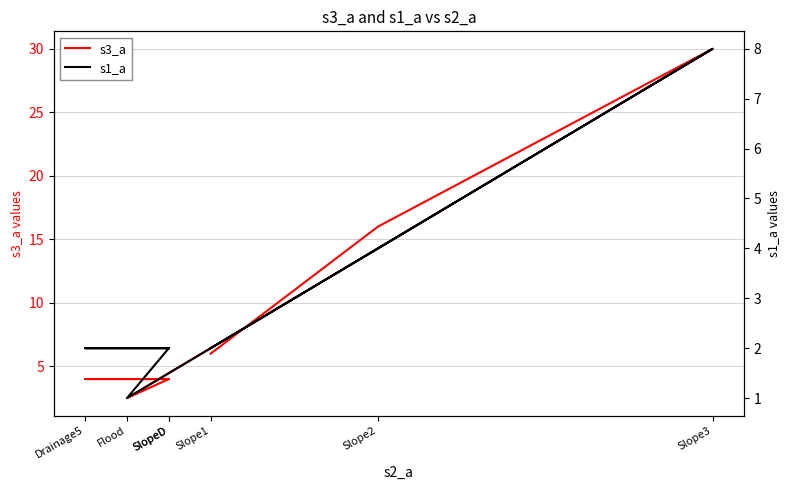

Reading right to left, extract all data points from this chart.

s3_a: SlopeD=4.0	Drainage5=4.0	SlopeD=4.0	Flood=2.5	Slope3=30.0	Slope2=16.0	Slope1=6.0
s1_a: SlopeD=2.0	Drainage5=2.0	SlopeD=2.0	Flood=1.0	Slope3=8.0	Slope2=4.0	Slope1=2.0